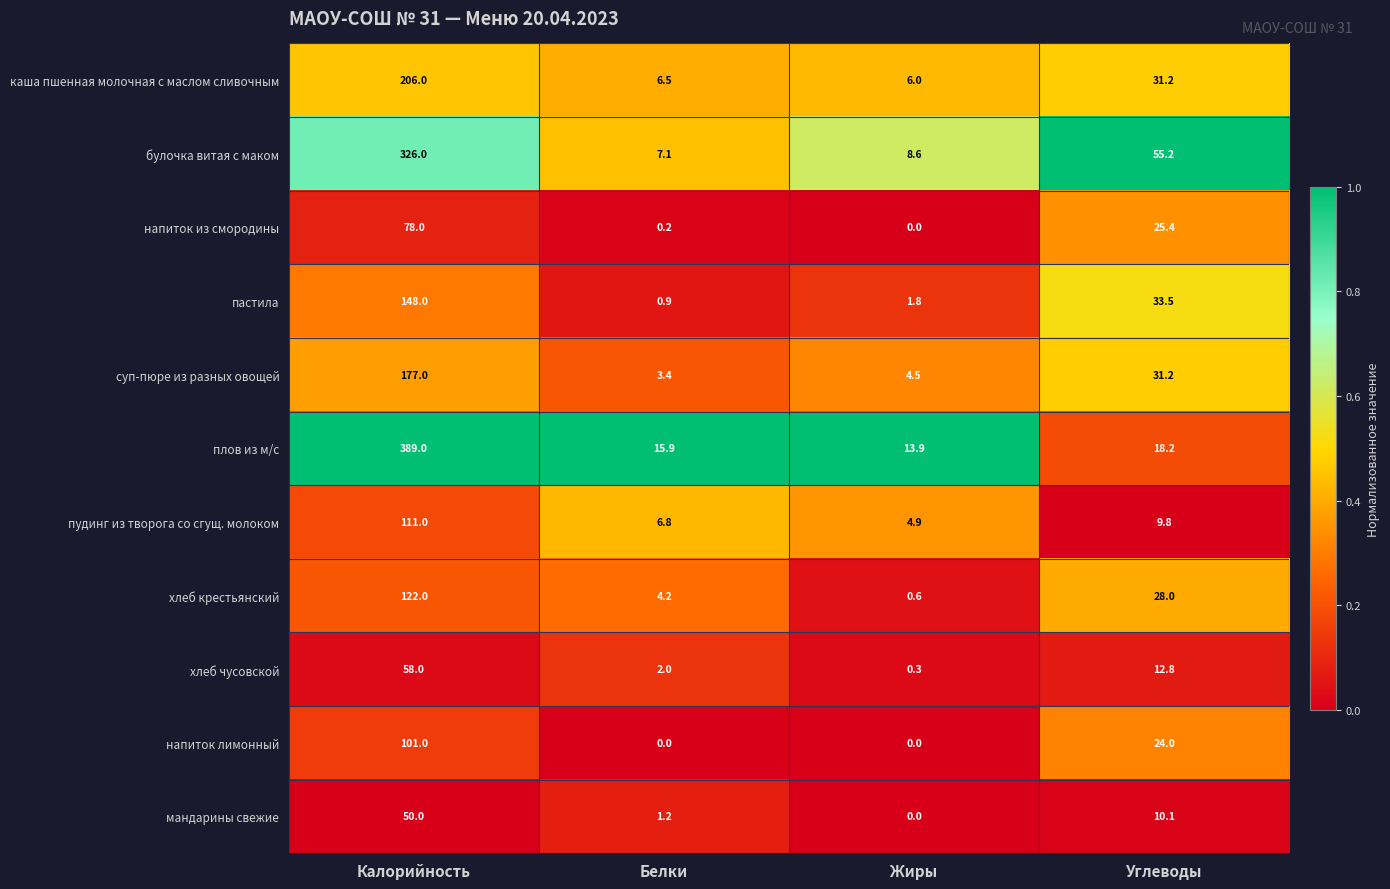

Between Калорийность and Белки, which series saw the biggest shift?

плов из м/с